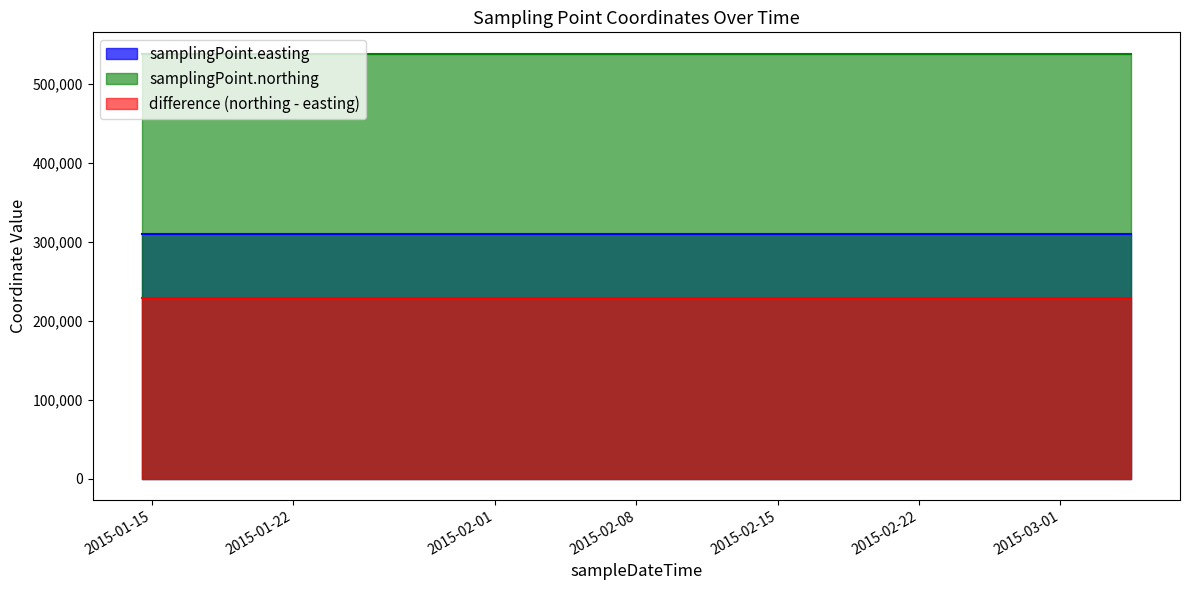

Which has a higher value, 2015-02-04T11:37:00 or 2015-03-04T11:31:00?

2015-02-04T11:37:00